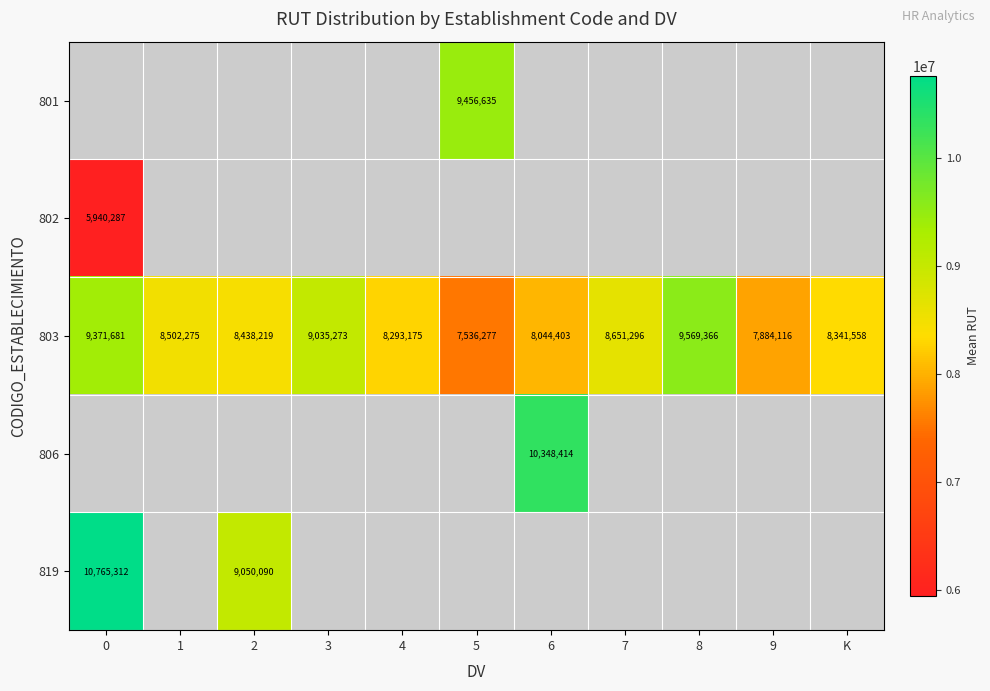

The value of 801 at 5 is 9456635. True or false?

True